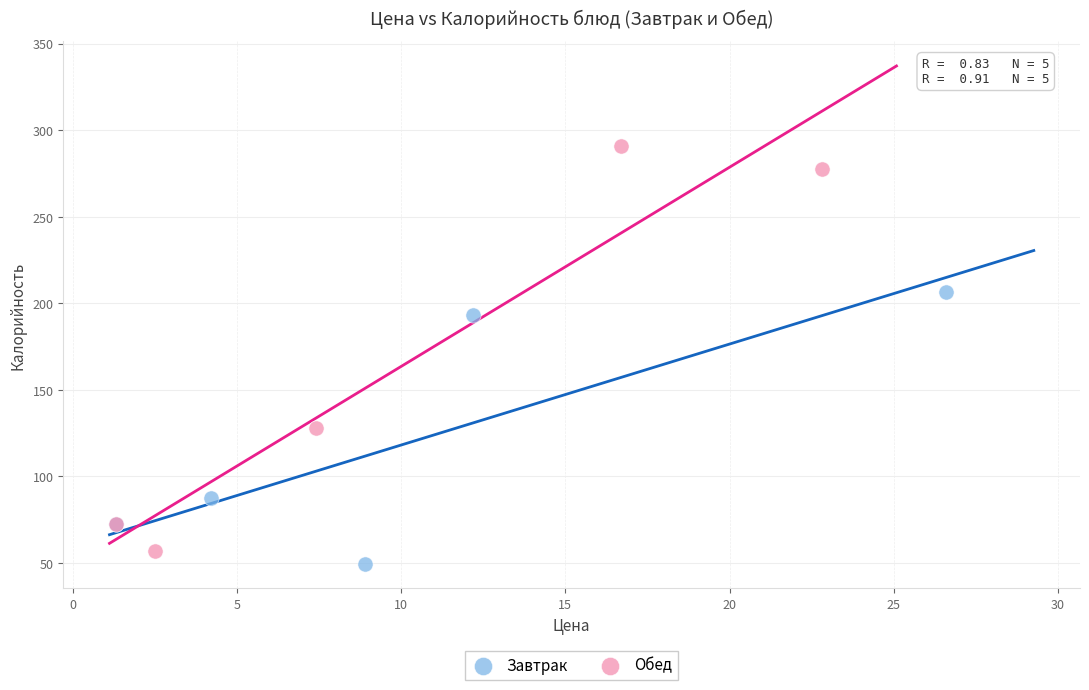

Which series reaches the maximum Y coordinate?

Обед